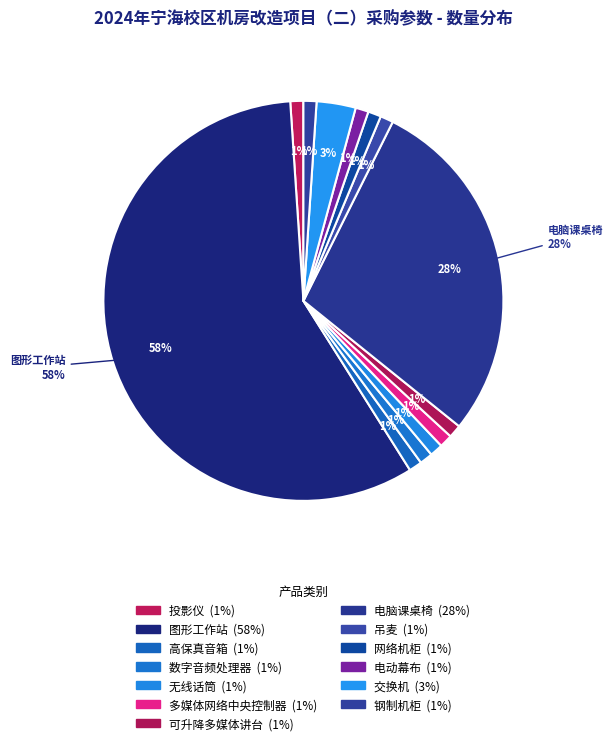

Count the number of slices in the pie.

13